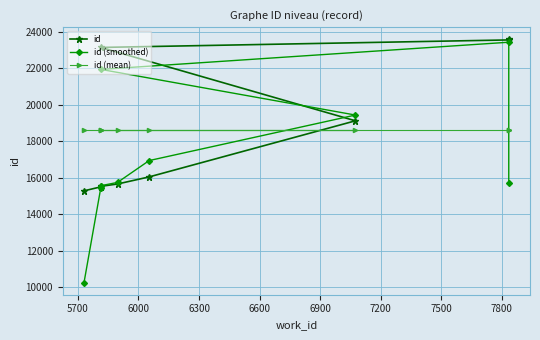

What value does the id (smoothed) series have at 7500?

23414.3